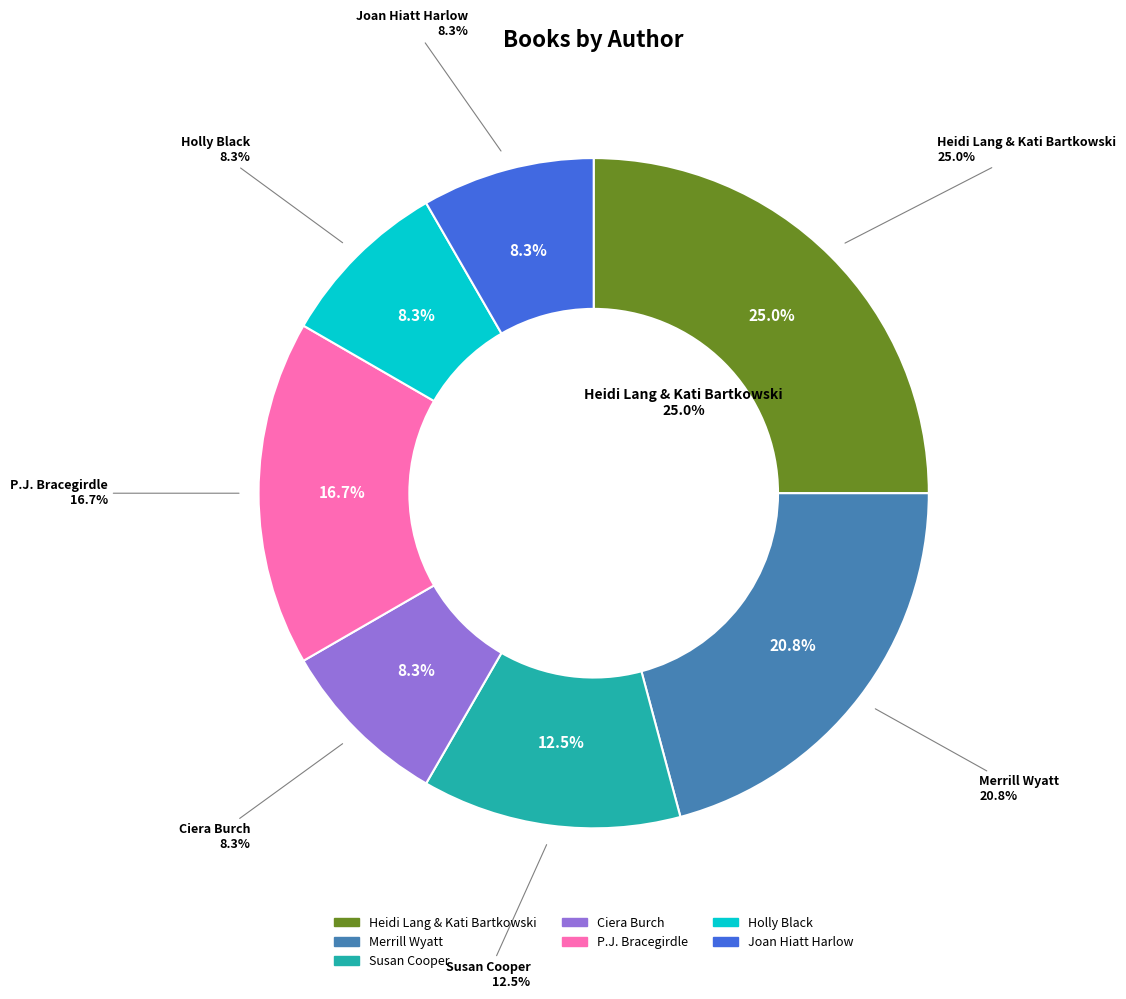

Is it true that Merrill Wyatt is 21% of the pie?

True